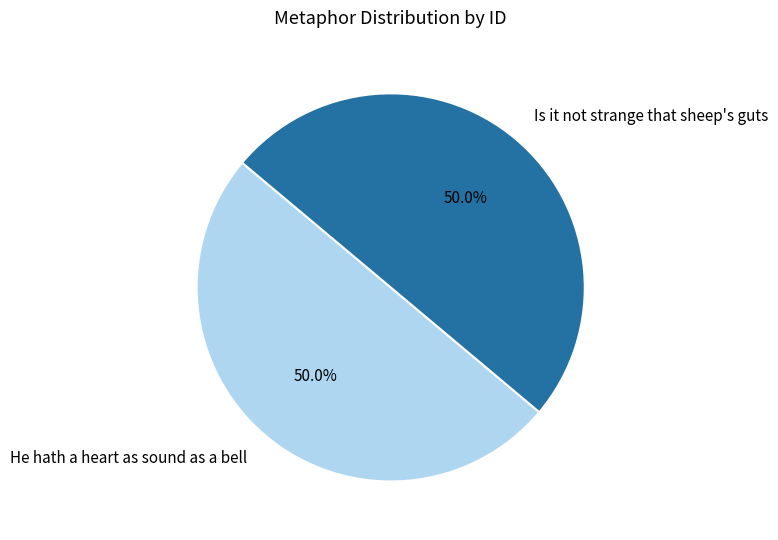

Do He hath a heart as sound as a bell and Is it not strange that sheep's guts together represent more than half of the pie?

Yes